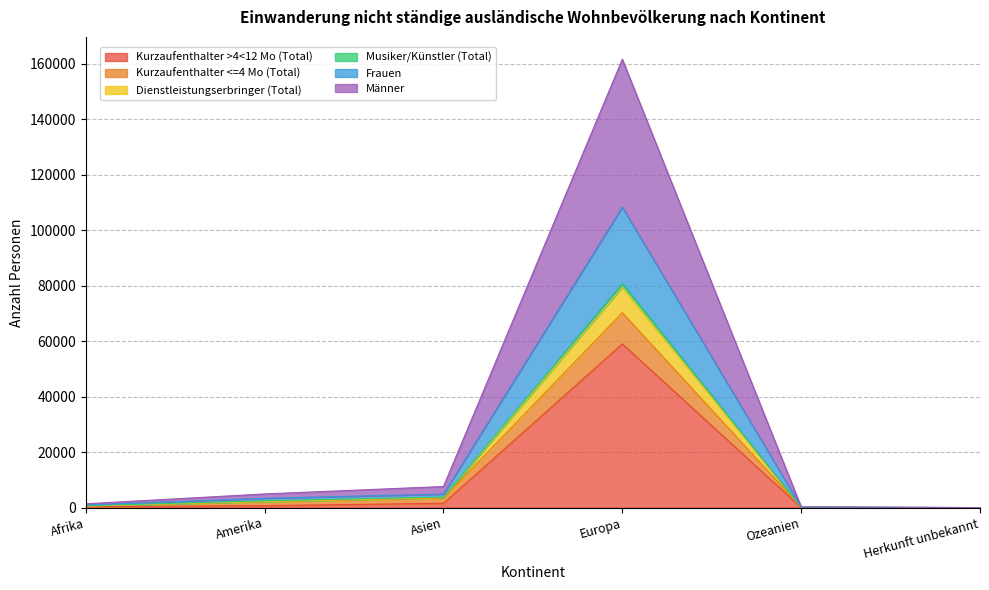

What is the difference between the second highest and minimum values in the Frauen series?

3800